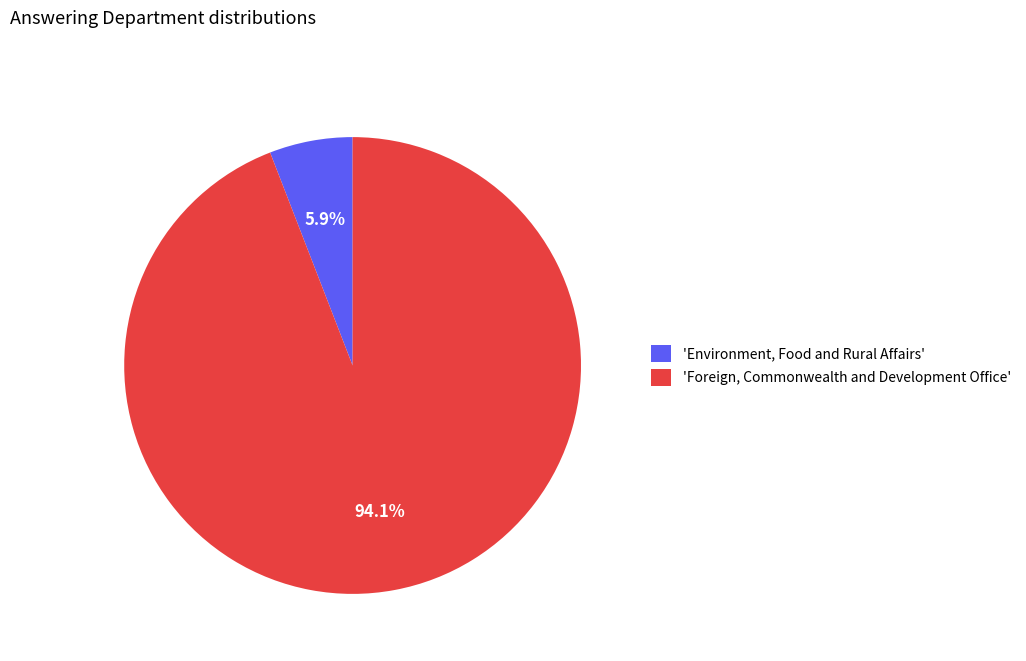

Rank the categories by value from highest to lowest.

'Foreign, Commonwealth and Development Office', 'Environment, Food and Rural Affairs'